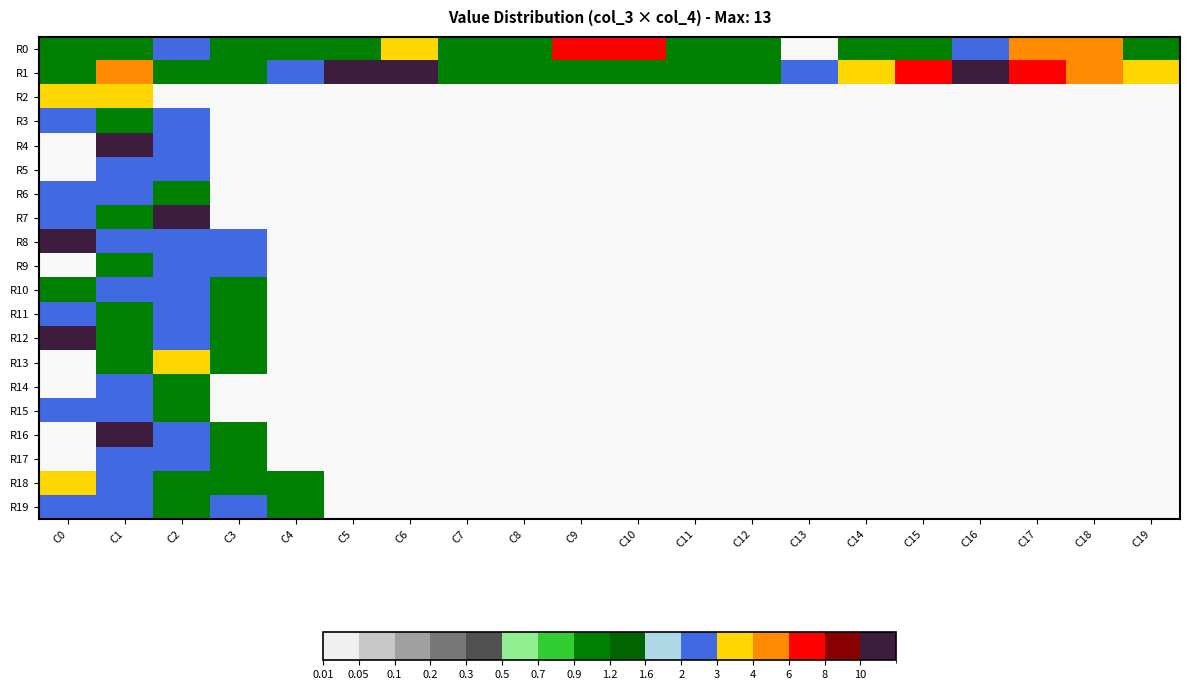

What is the sum of all R1 values?

72.0